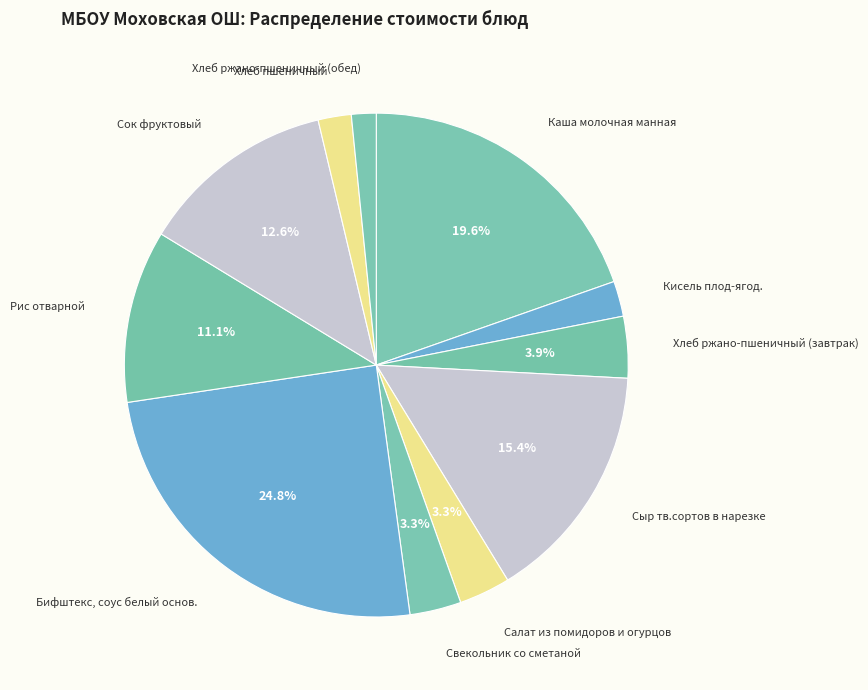

To the nearest percent, what is the difference between the largest and smallest slice percentages?

23%